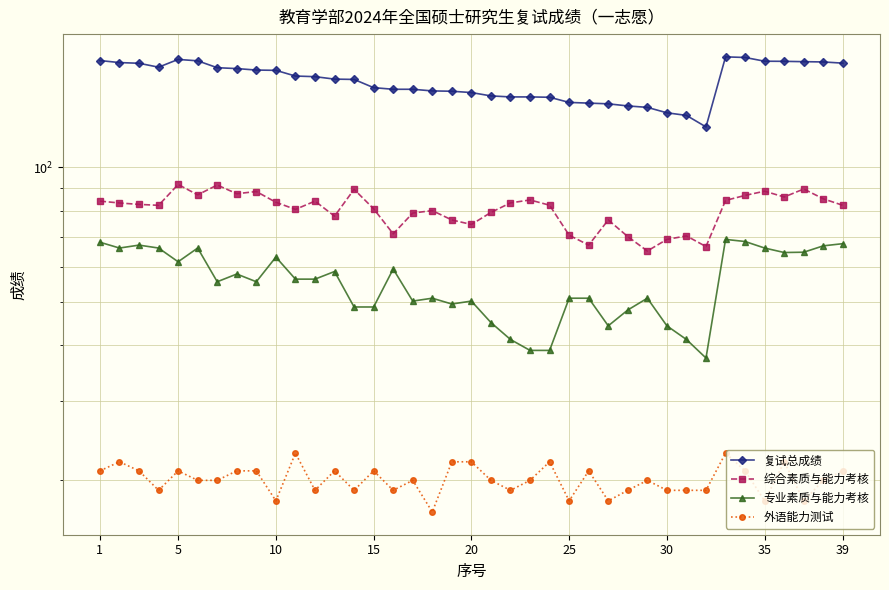

How many lines are shown in the chart?

4